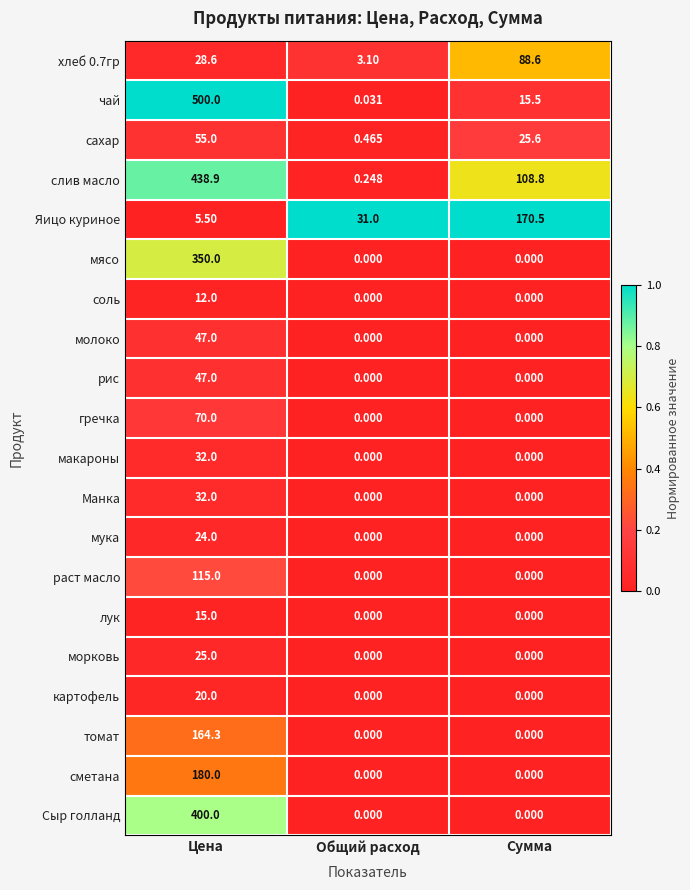

Rank the categories by Яицо куриное value from lowest to highest.

Цена, Общий расход, Сумма